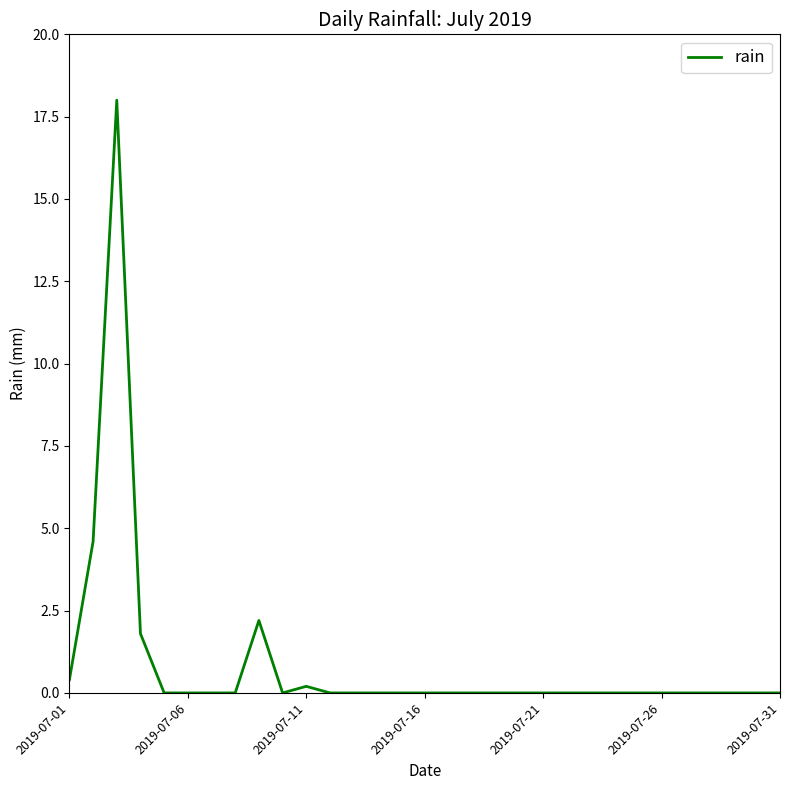

How many series are shown in this chart?

1